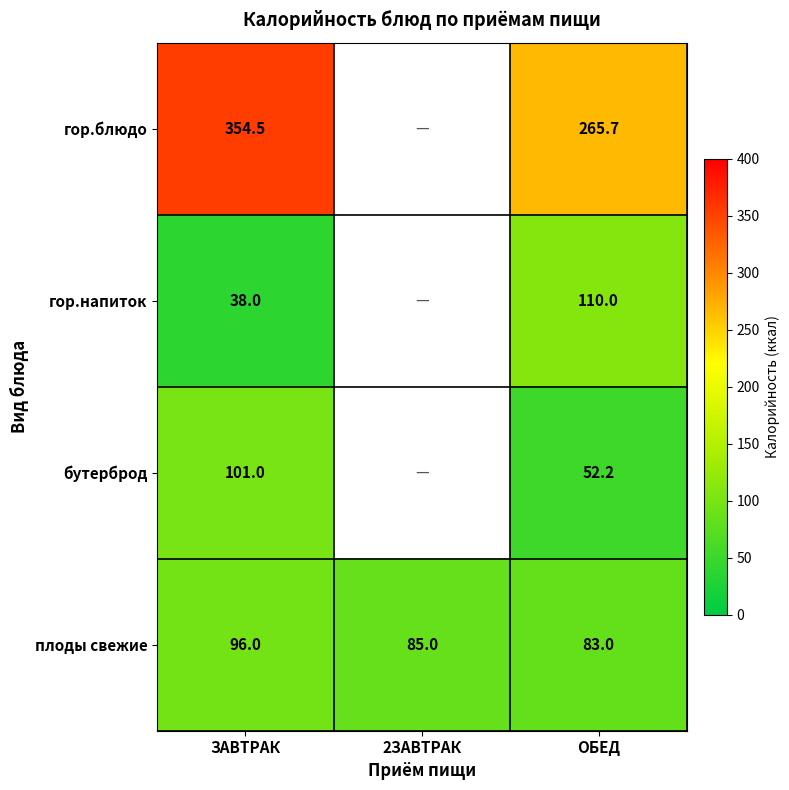

What is the maximum value for плоды свежие?

96.0